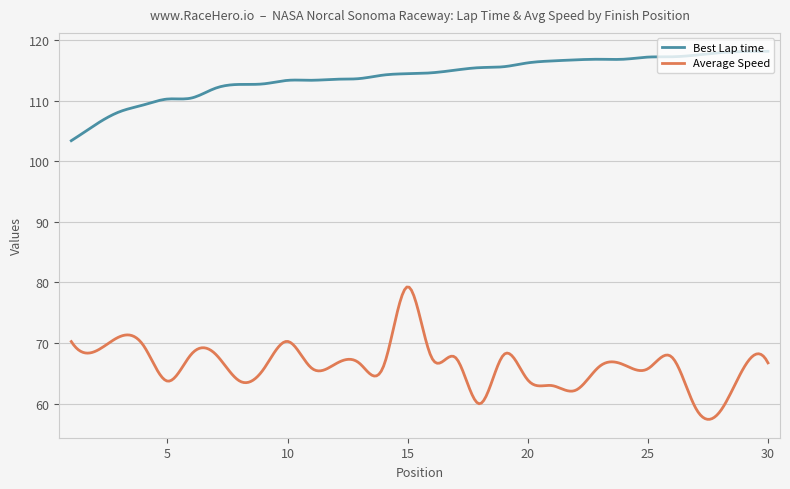

Rank the series by their average value, from highest to lowest.

Best Lap time, Average Speed